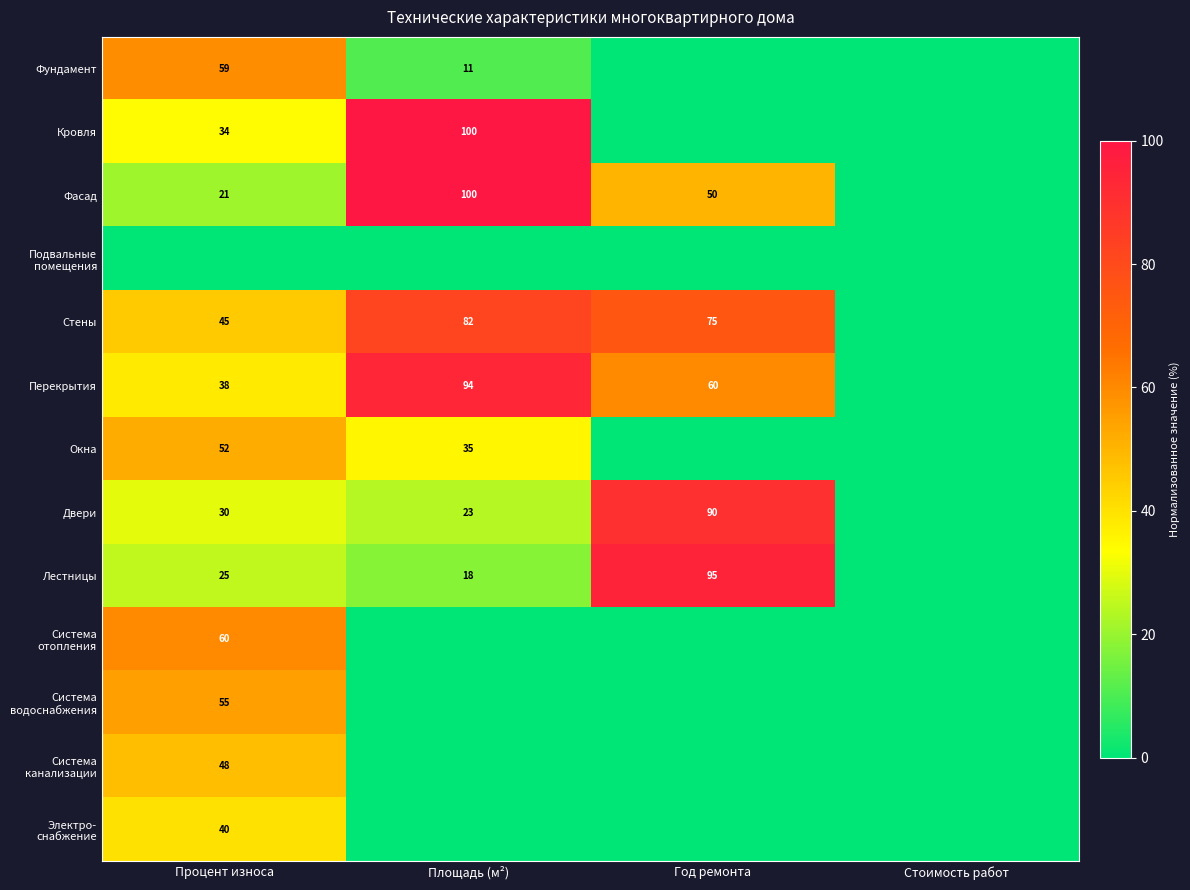

Count the number of categories in the chart.

4